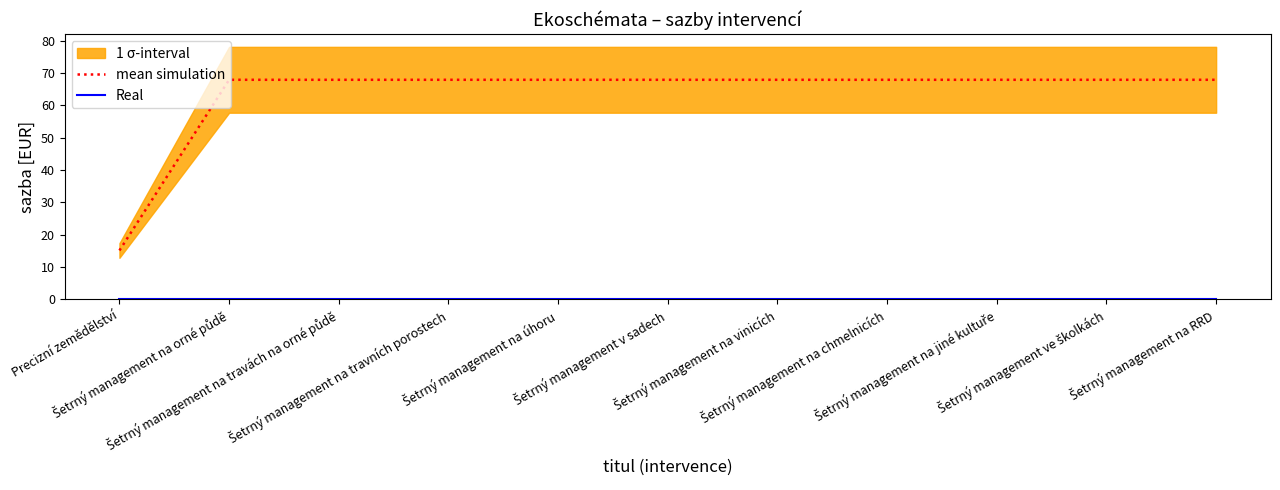

Is the value of mean simulation at Šetrný management na RRD greater than the value of Real at Šetrný management na RRD?

Yes